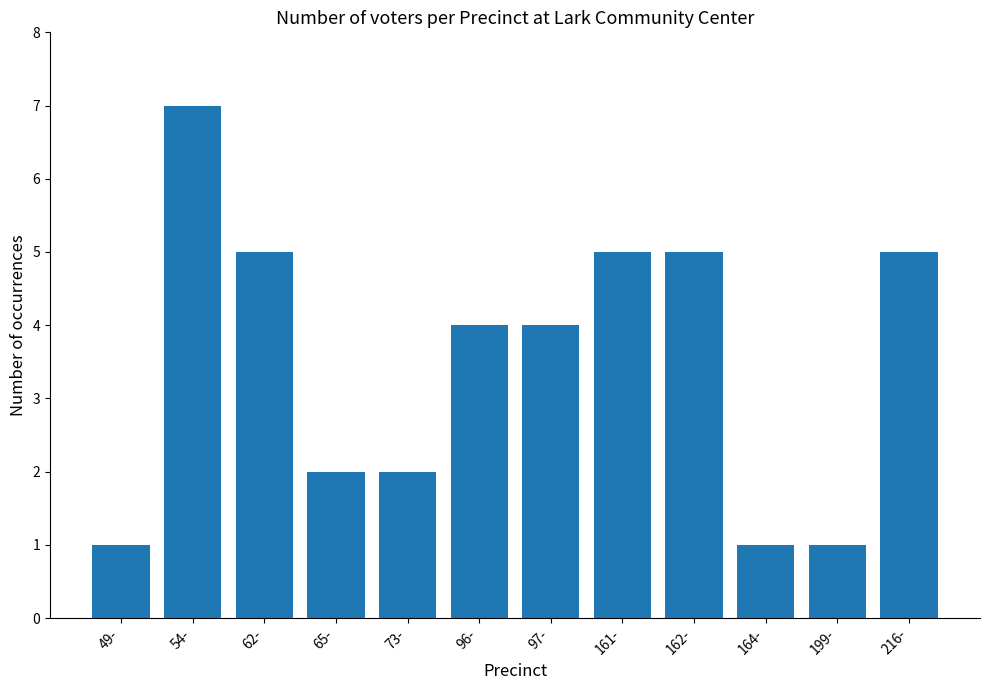

At which category does the chart reach its peak across all series?

54-